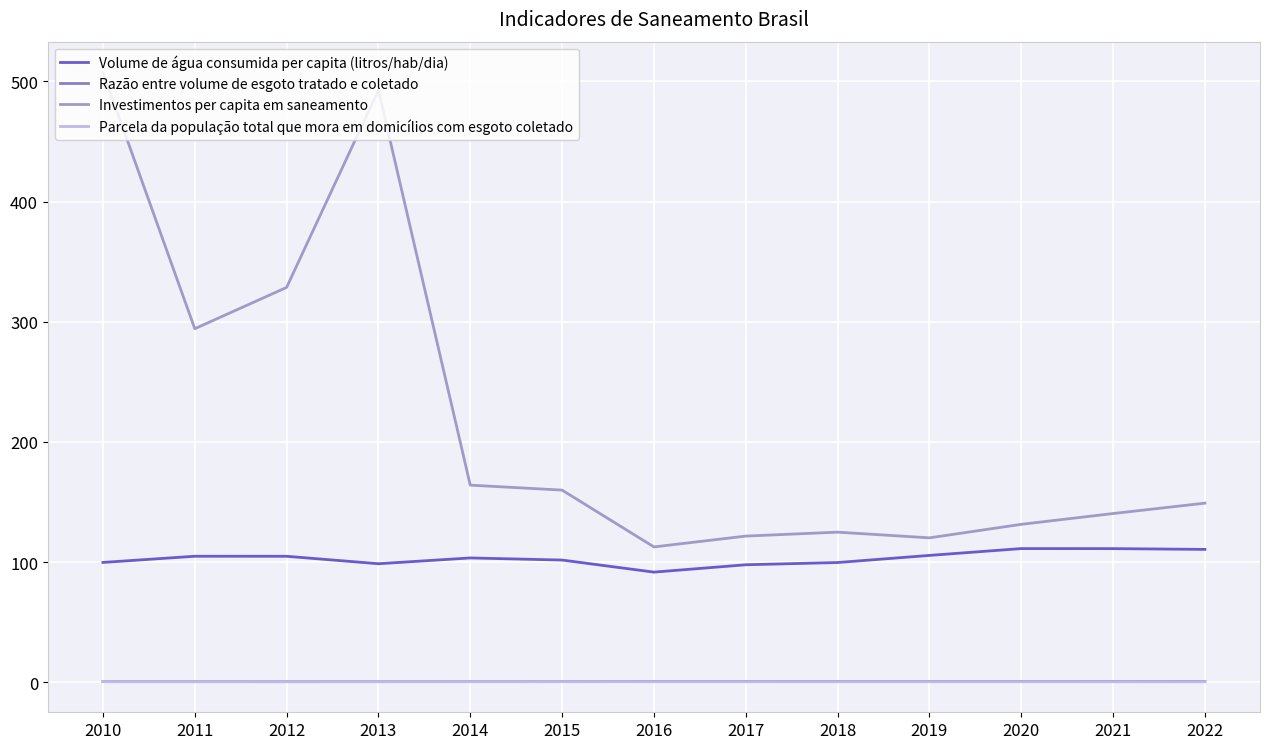

Where does the Volume de água consumida per capita (litros/hab/dia) series first go above 103?

2011